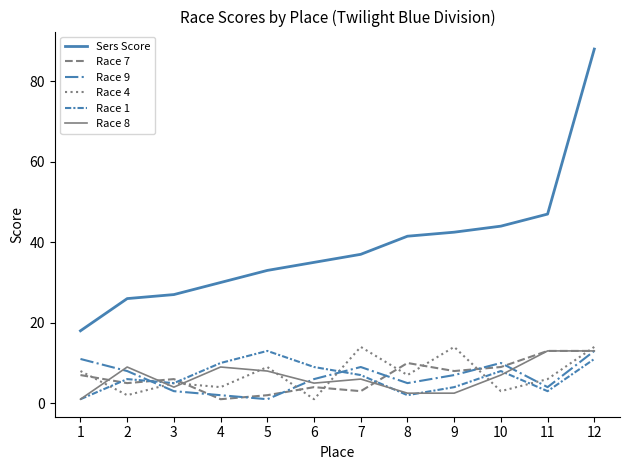

At how many categories does at least one series exceed 48?

1